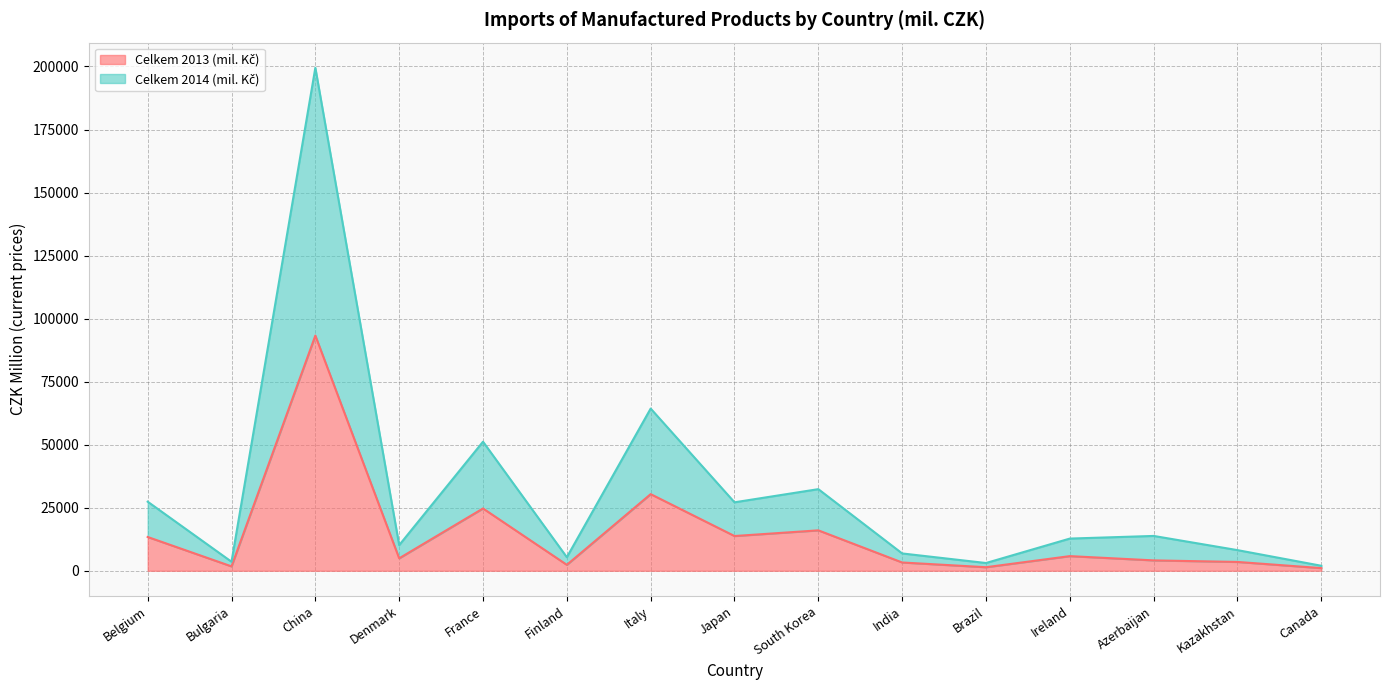

What is the value of the Celkem 2014 (mil. Kč) point at the 2nd from the left?

3582